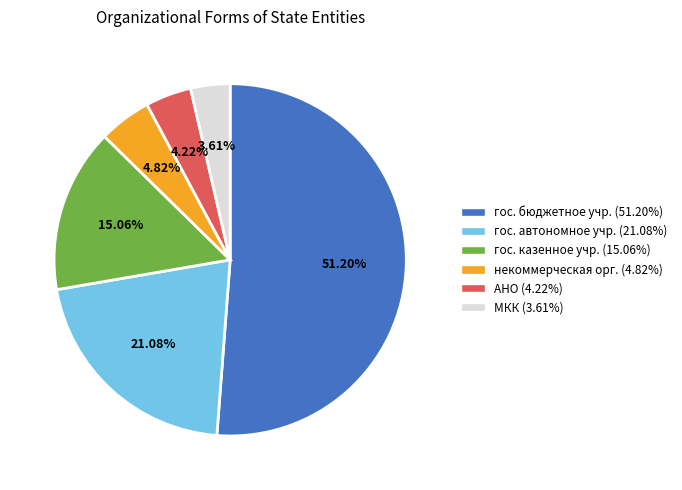

Is there a majority slice in this chart?

Yes